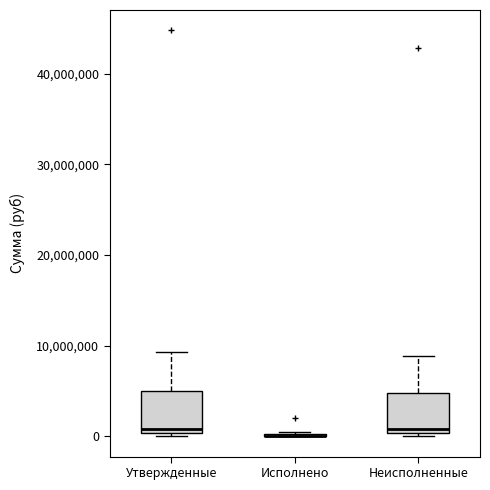

Reading left to right, transcribe this box plot: for each box, give where its median line is, the range the box spans, and where its two whiskers end, as read against the y-axis. The values are not printed on the chart, so give them approximately, as read against the axis.

Утвержденные: median 1000000, box 0 to 5000000, whiskers 0 (just below the box's lower edge) to 9000000
Исполнено: box collapsed to a line at 0, whiskers 0 to 0
Неисполненные: median 1000000, box 0 to 5000000, whiskers 0 (just below the box's lower edge) to 9000000